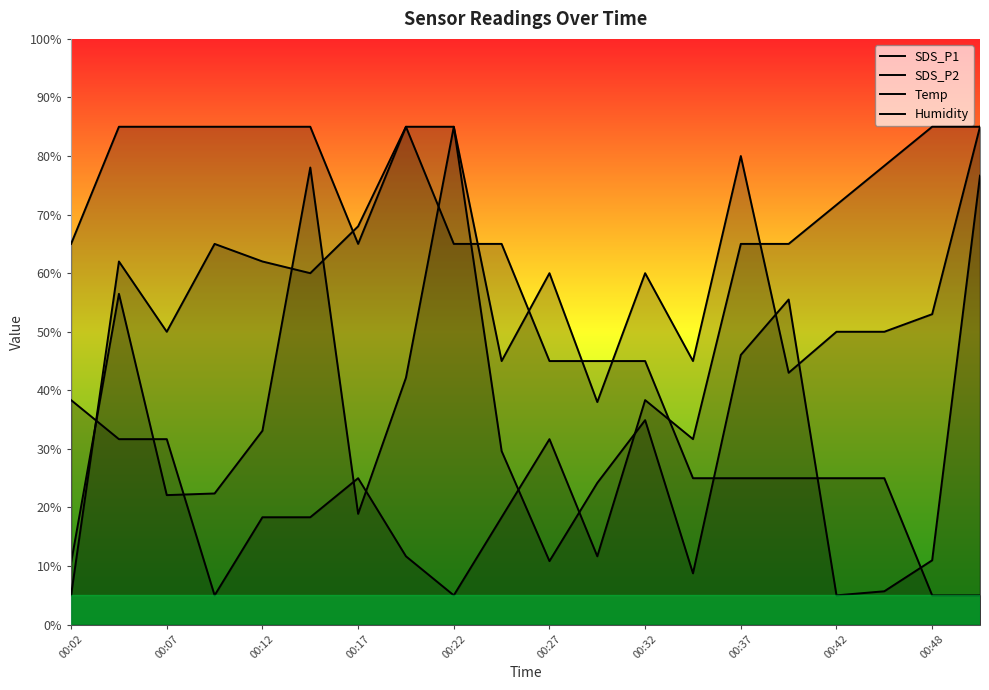

What is the smallest value displayed?

5.0